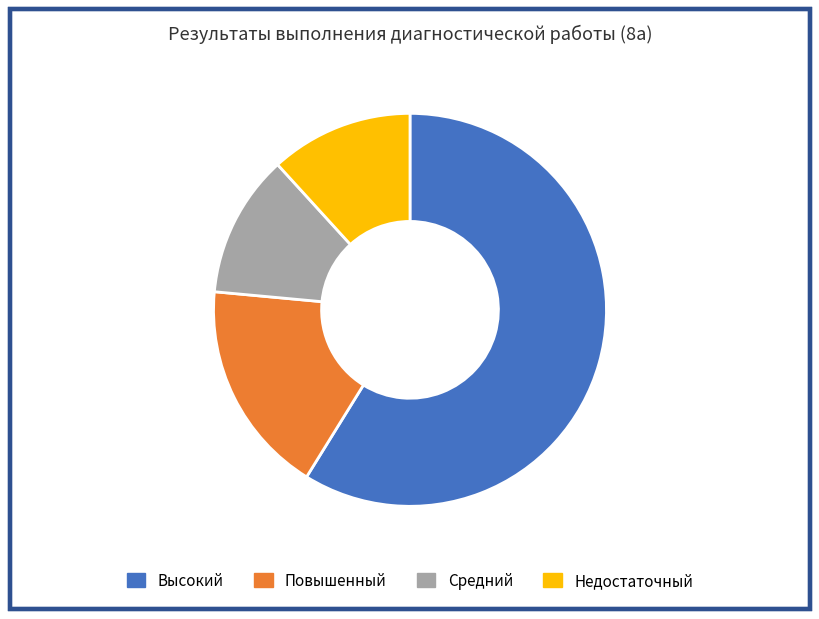

Between Повышенный and Недостаточный, which is larger?

Повышенный